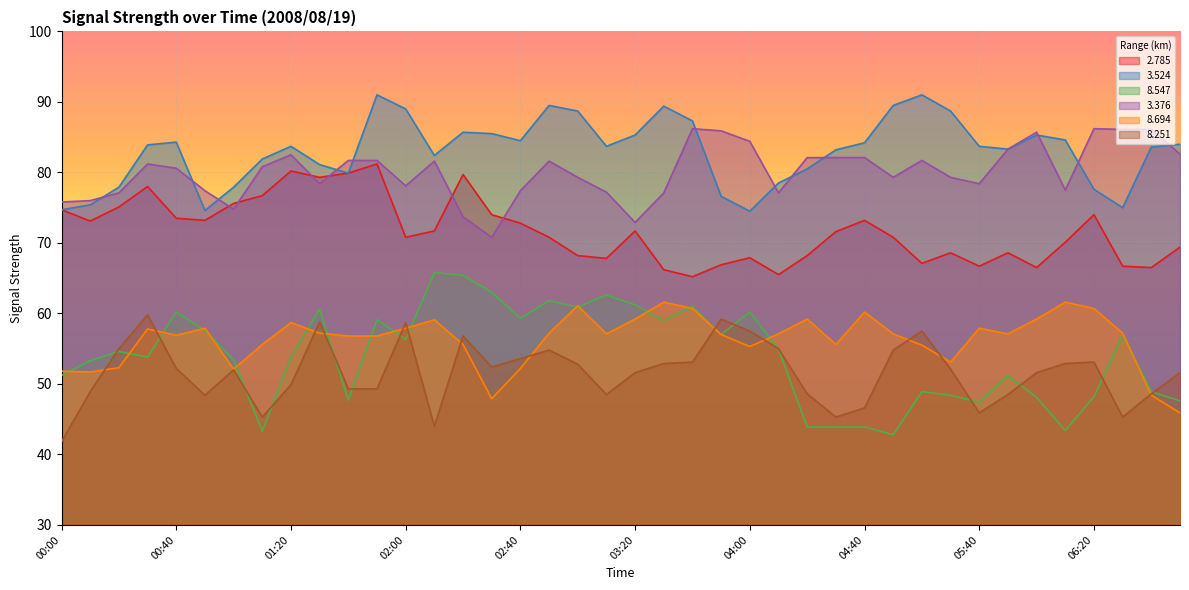

What is the value of the   8.694 point at the 3rd from the left?

52.3